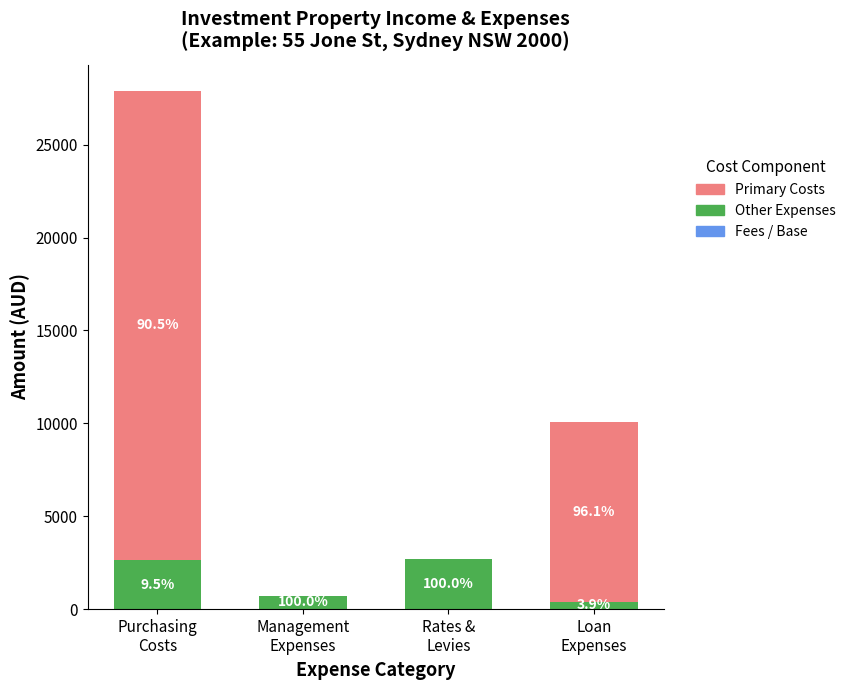

Which category has the lowest value in the Primary Costs series?

Management
Expenses